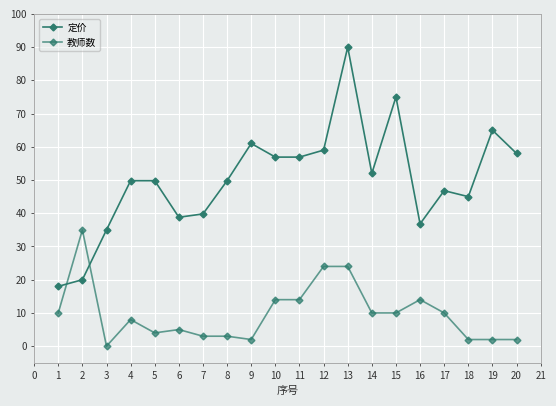

How many lines are shown in the chart?

2